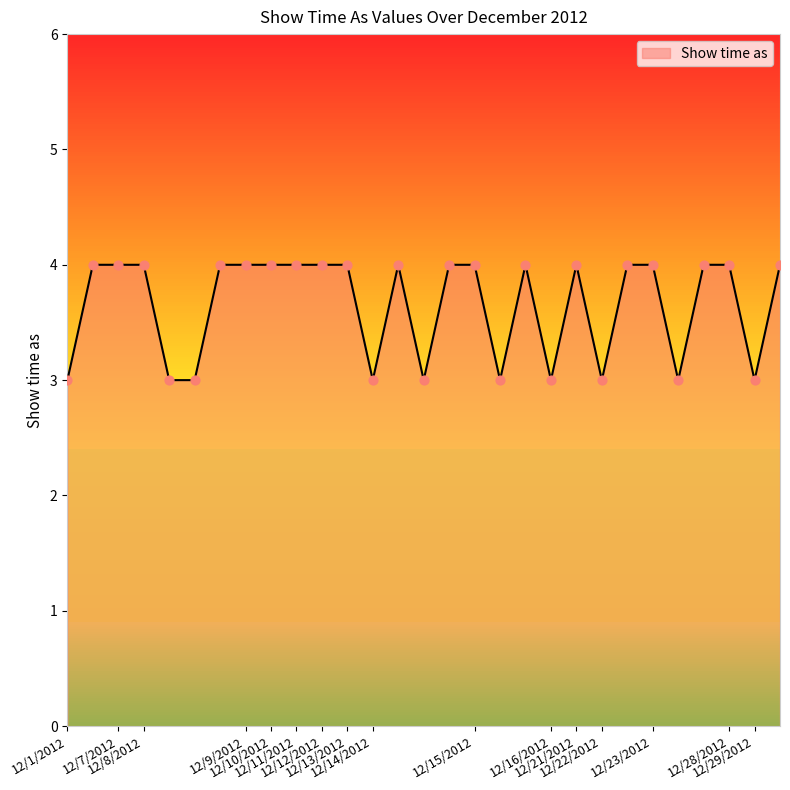

What is the greatest value displayed?

4